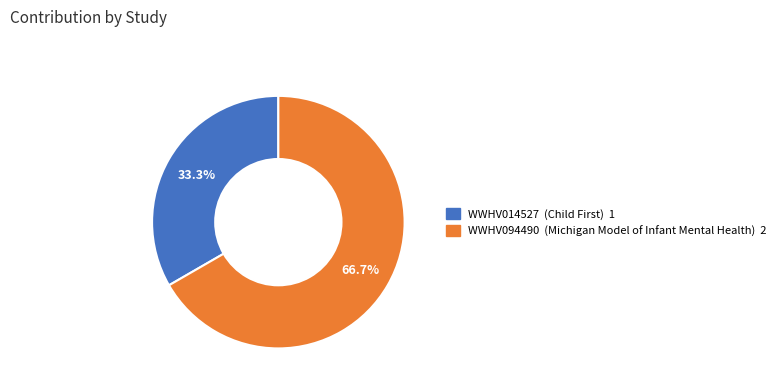

Which category accounts for the majority?

WWHV094490